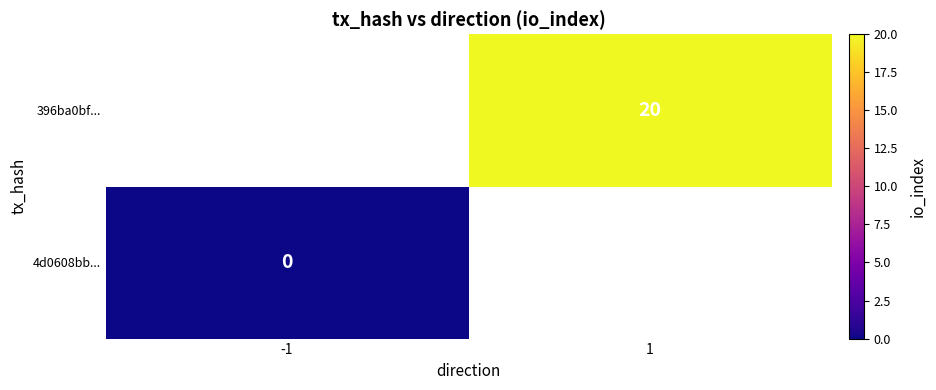

The 396ba0bf... series shows 20 at 1. True or false?

True